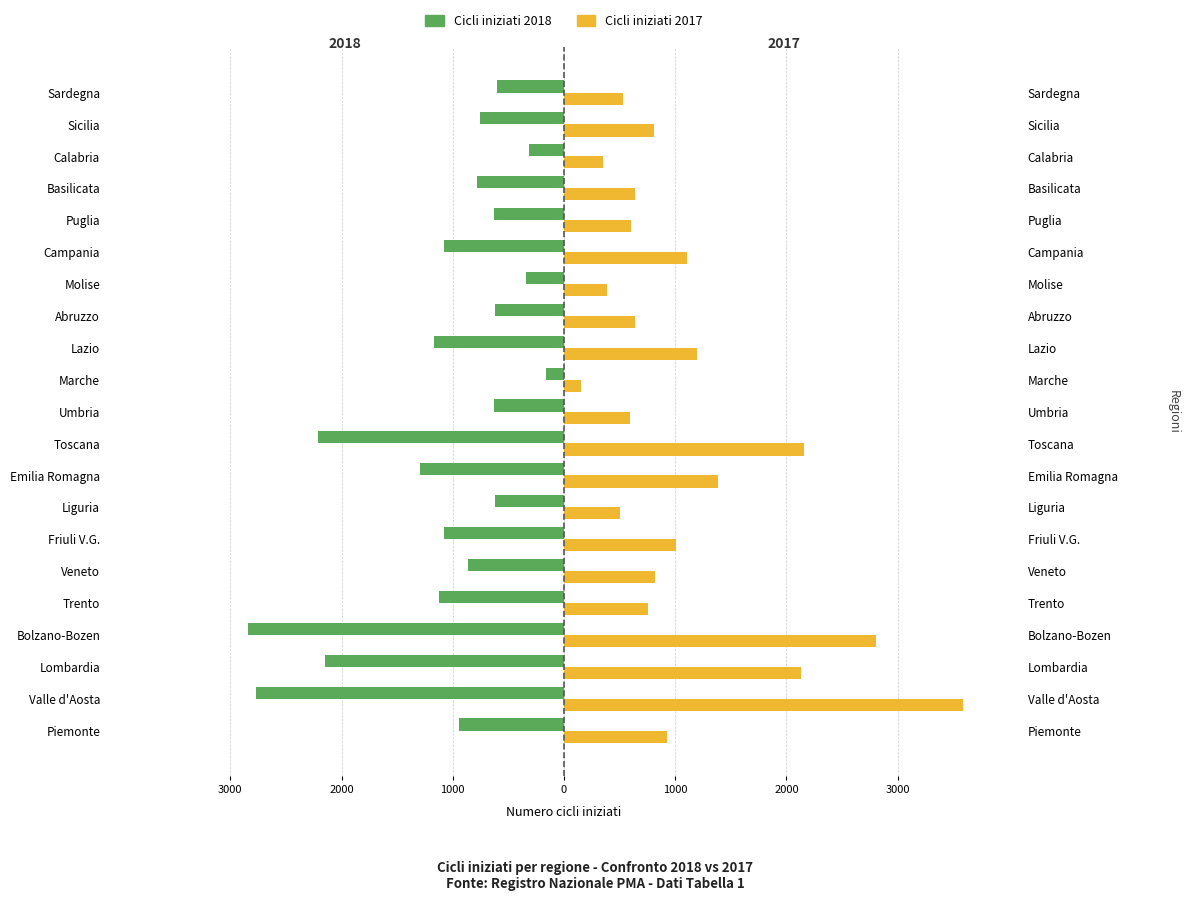

The value of Cicli iniziati 2017 at Molise is 544. True or false?

False